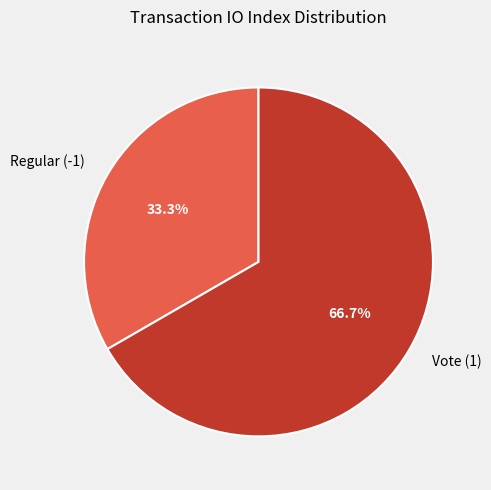

Count the number of slices in the pie.

2